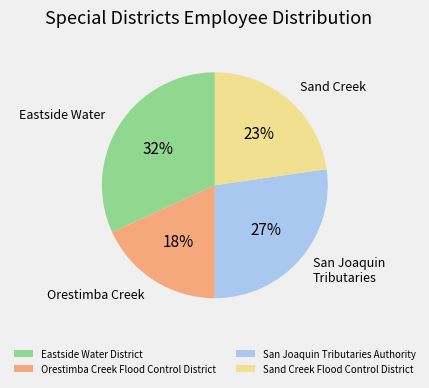

Is Sand Creek Flood Control District the majority of the pie?

No